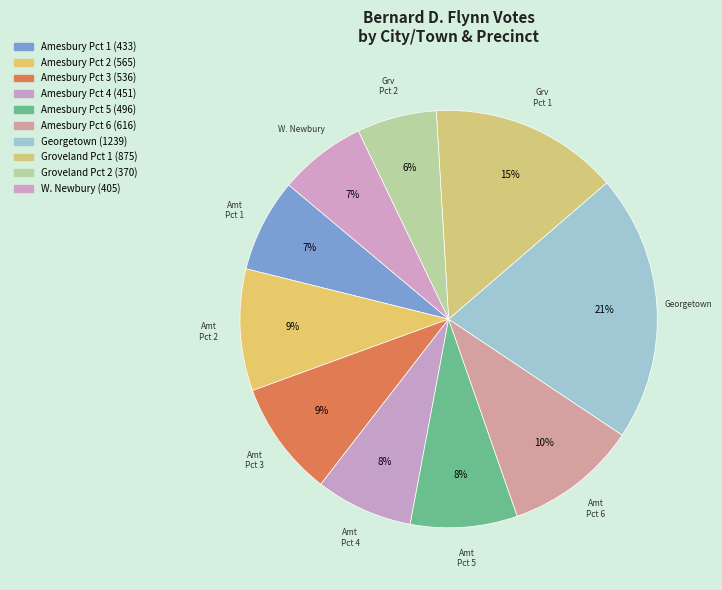

Count the number of slices in the pie.

10